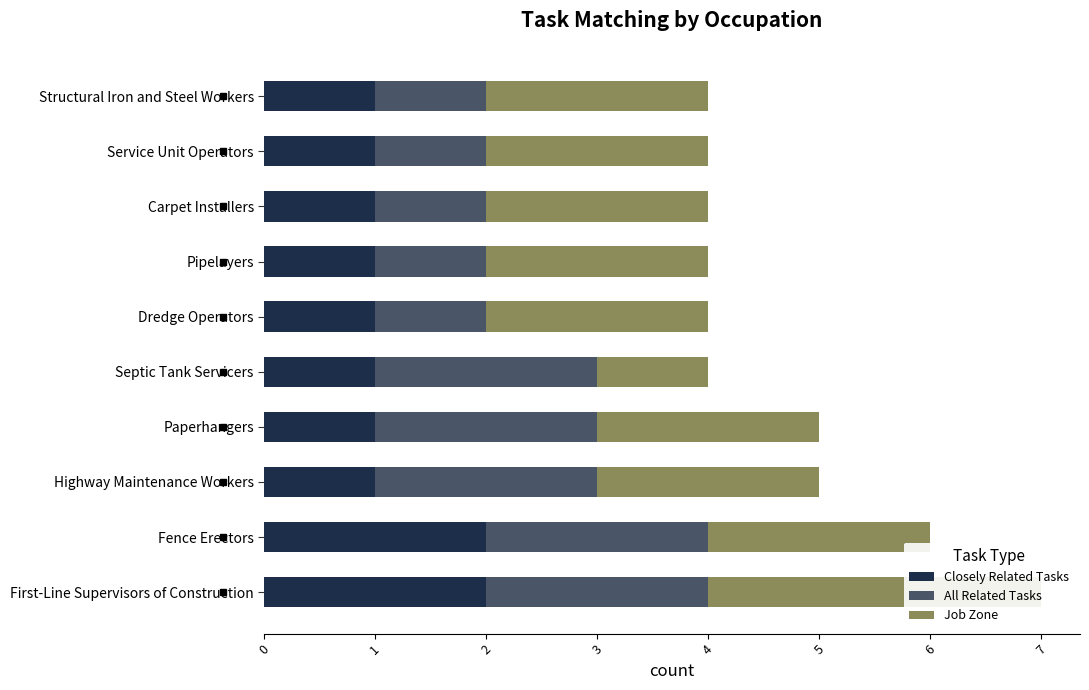

At how many categories does at least one series exceed 1?

10